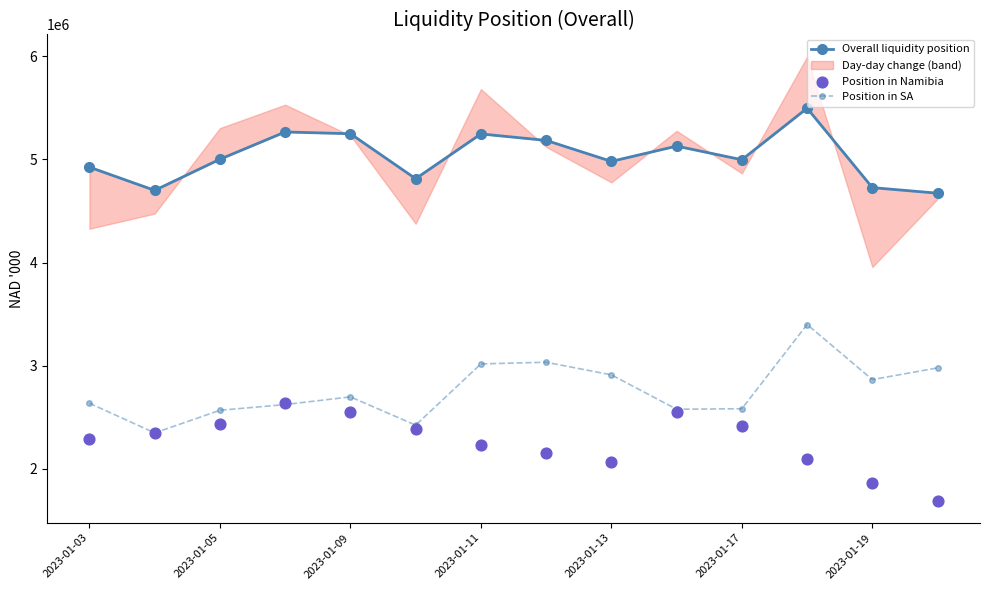

True or false: Position in SA has more than 2 interior local peaks.

True